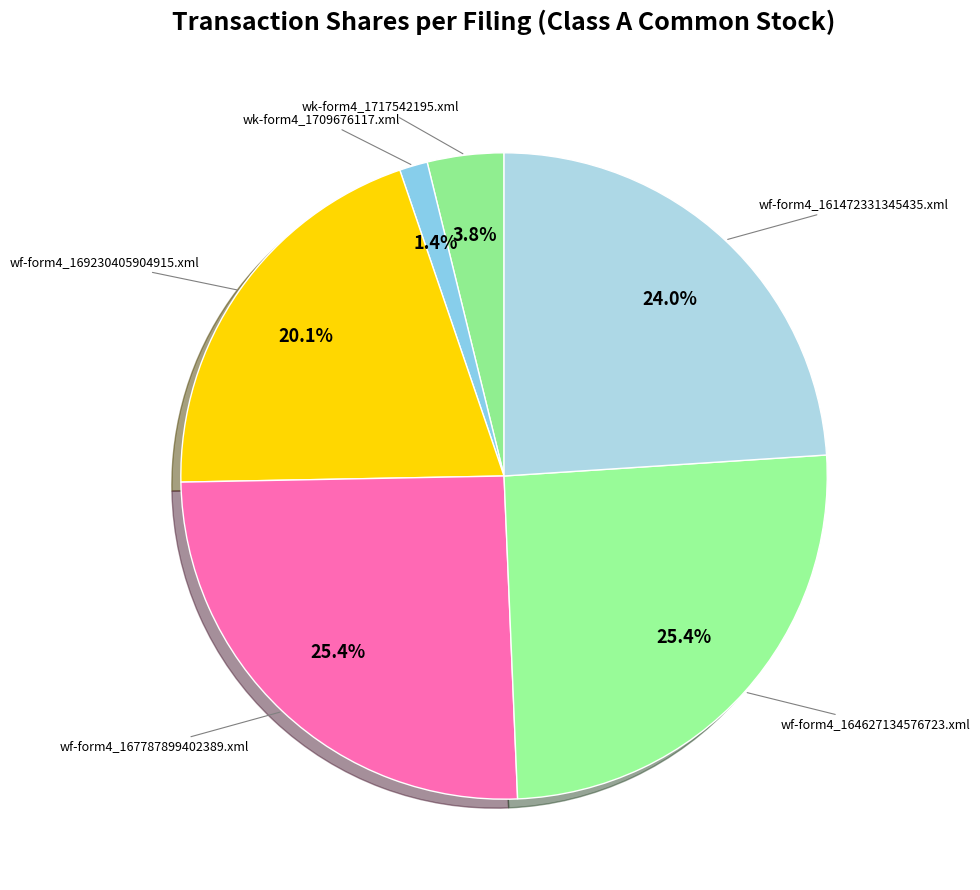

How many segments does this pie chart have?

6